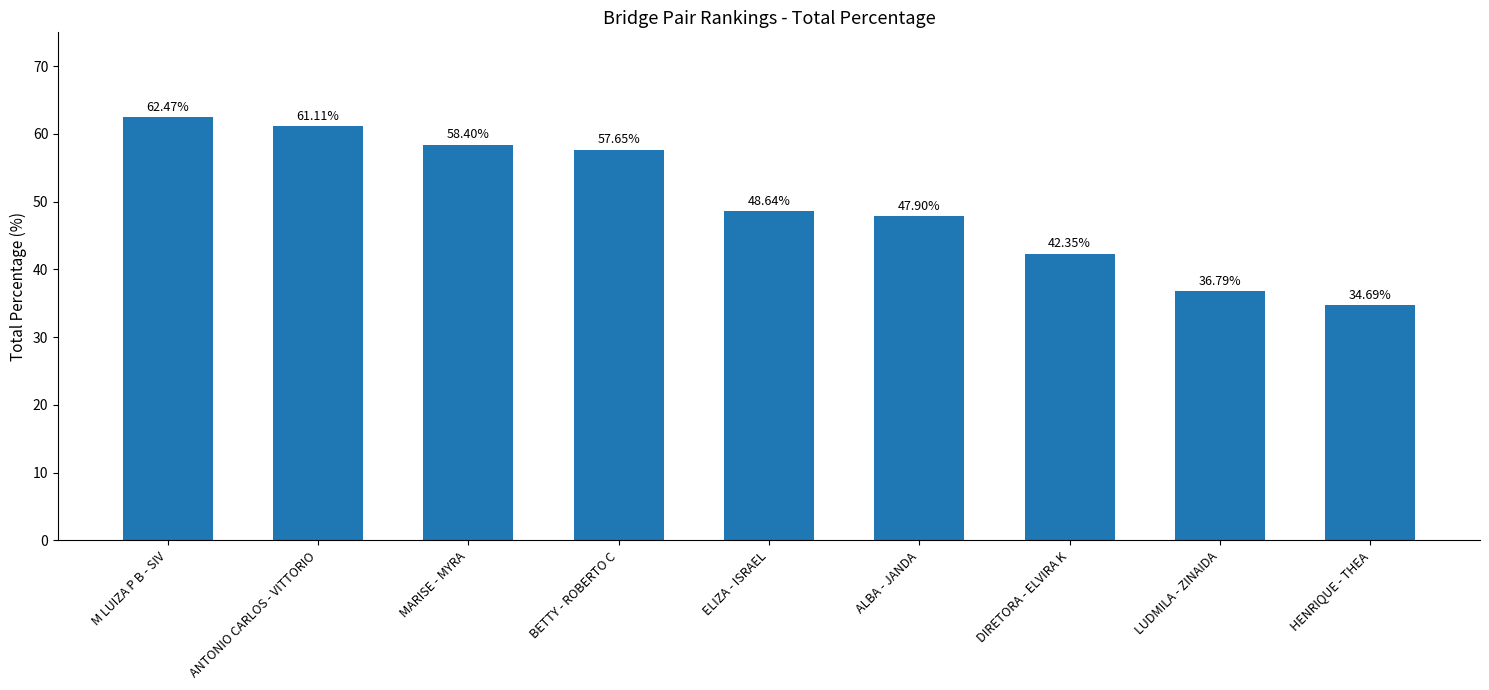

What is the label of the 9th bar from the left?

HENRIQUE - THEA